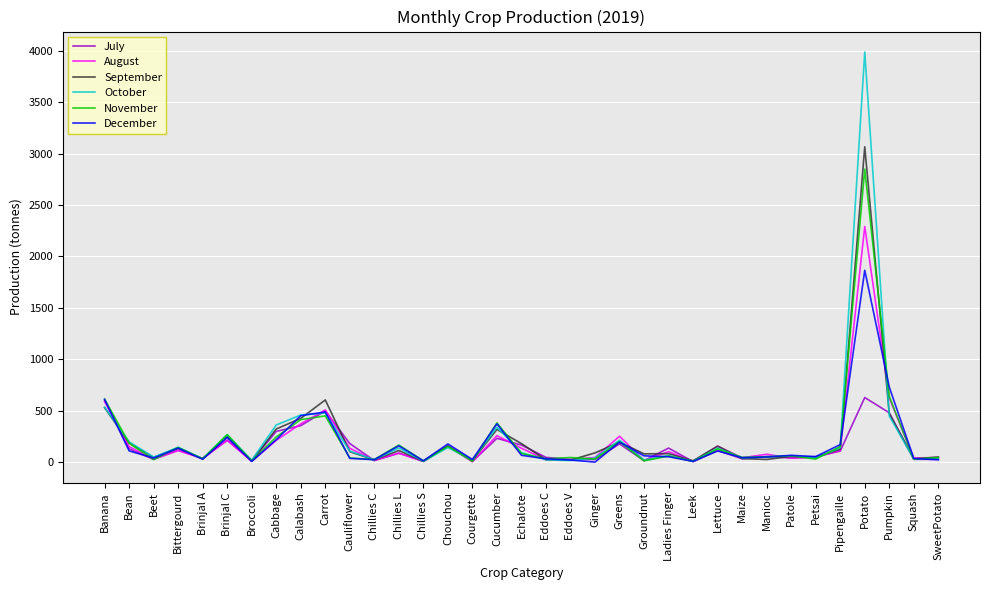

Is this an area chart (filled region under the line)?

No